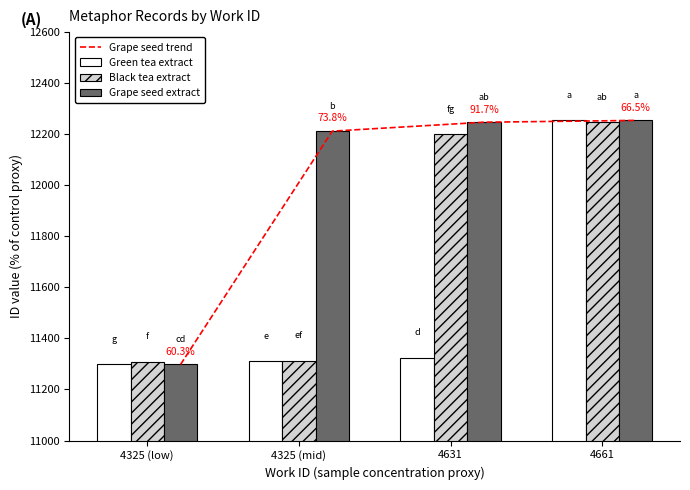

Is it true that Black tea extract equals 18257 at 4325 (low)?

False